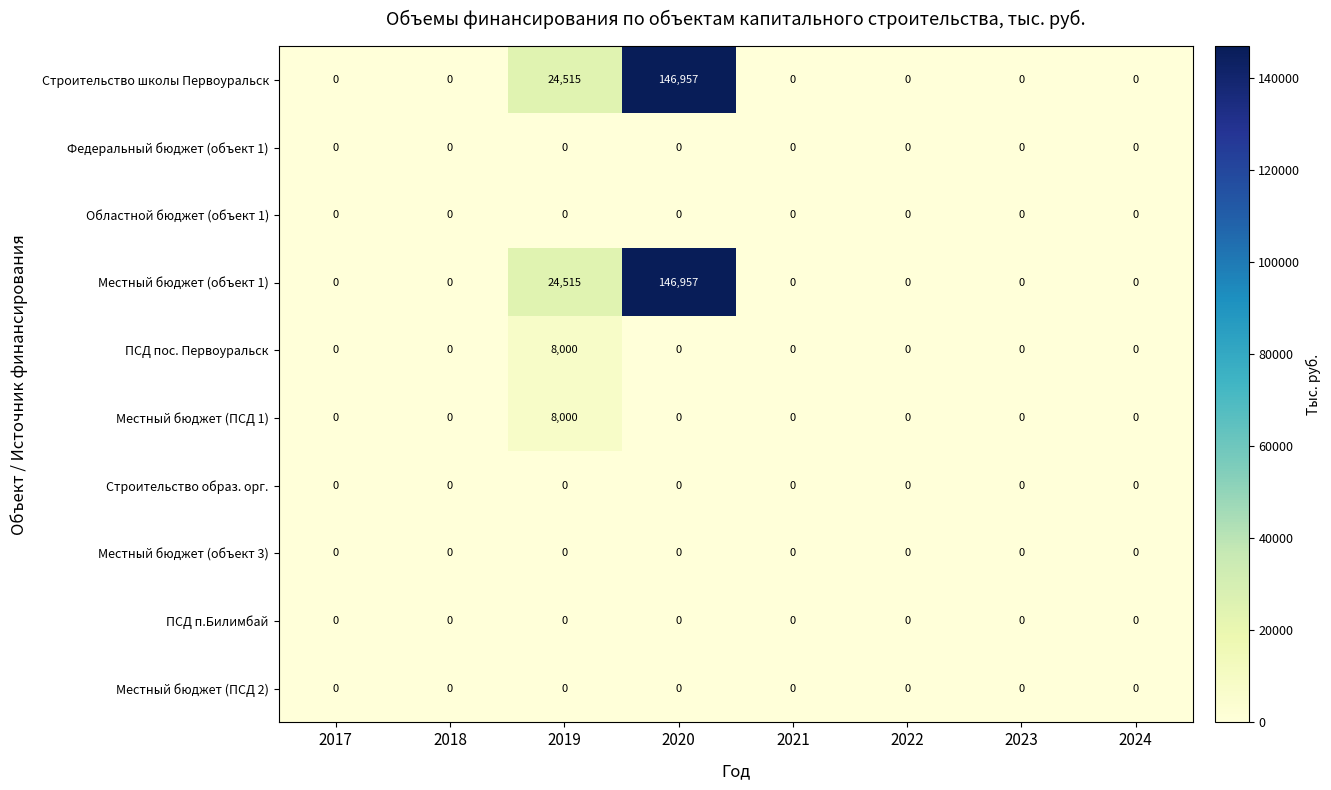

At which label is Местный бюджет (объект 1) closest to 73478?

2019